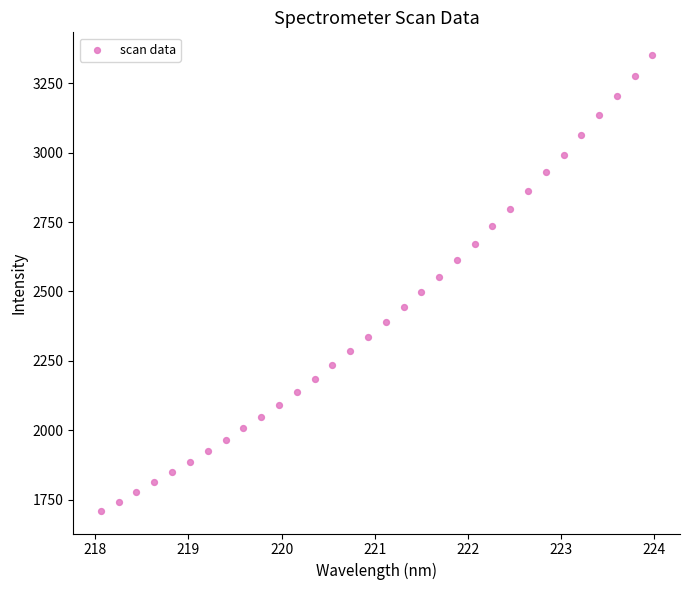

What is the range of X values (max minus min)?

5.9